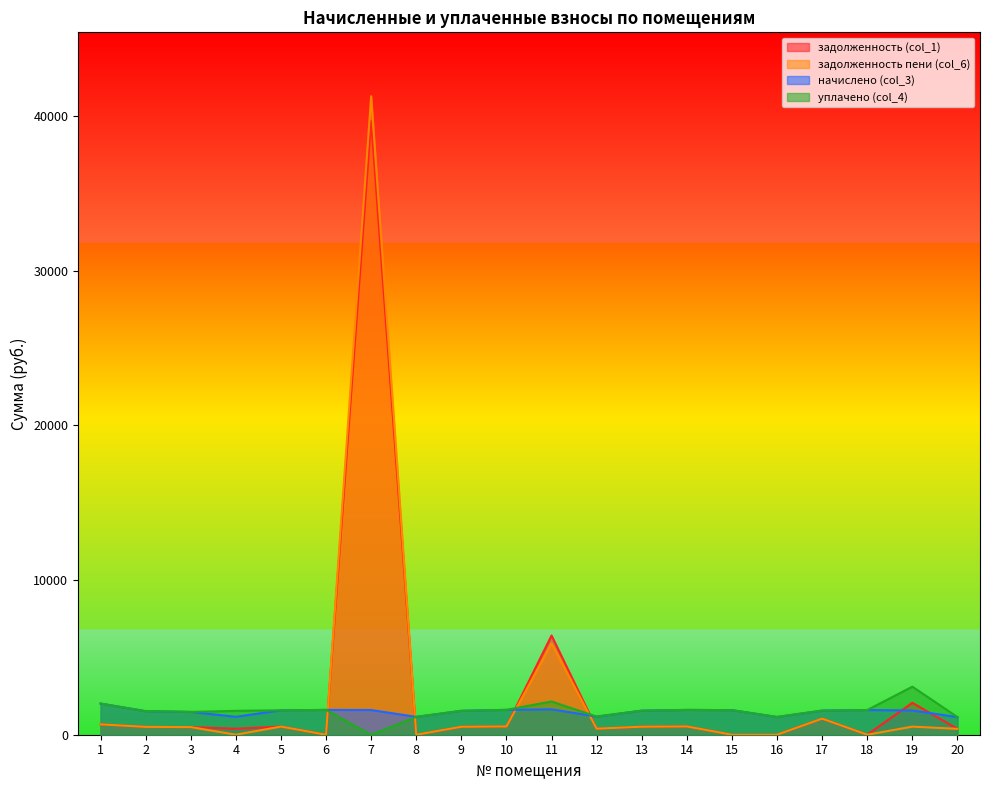

Reading left to right, extract all data points from this chart.

задолженность (col_1): 1=671.0	2=507.6	3=491.6	4=385.9	5=526.0	6=0.0	7=39673.3	8=0.0	9=515.0	10=535.8	11=6412.4	12=390.8	13=518.6	14=534.6	15=0.0	16=0.0	17=1039.7	18=0.0	19=2061.3	20=379.8
задолженность пени (col_6): 1=671.0	2=507.6	3=491.6	4=0.0	5=526.0	6=0.0	7=41269.8	8=0.0	9=515.0	10=535.8	11=5905.8	12=390.8	13=518.6	14=534.6	15=0.0	16=0.0	17=1039.7	18=0.0	19=522.3	20=379.8
начислено (col_3): 1=2013.1	2=1522.7	3=1474.8	4=1157.7	5=1578.0	6=1603.9	7=1596.5	8=1154.0	9=1544.8	10=1607.5	11=1640.7	12=1172.5	13=1555.9	14=1603.9	15=1589.1	16=1146.7	17=1559.6	18=1596.5	19=1567.0	20=1139.3
уплачено (col_4): 1=2013.1	2=1522.7	3=1474.8	4=1543.6	5=1578.0	6=1603.9	7=0.0	8=1154.0	9=1544.8	10=1607.5	11=2147.3	12=1172.5	13=1555.9	14=1603.9	15=1589.1	16=1146.7	17=1559.6	18=1596.5	19=3106.0	20=1139.3